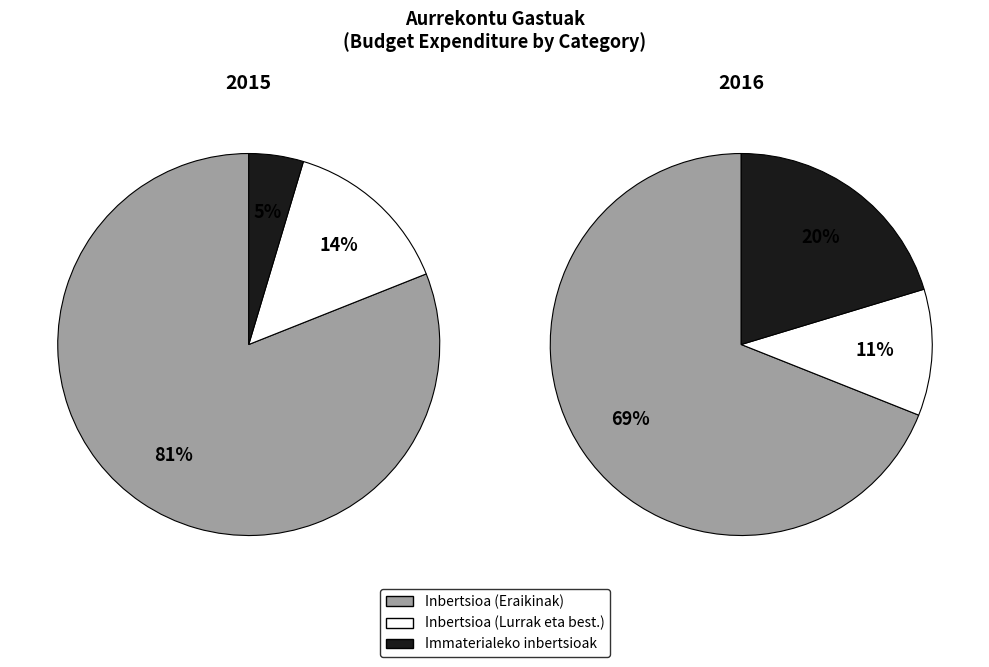

Does 1 represent more than half of the total?

Yes